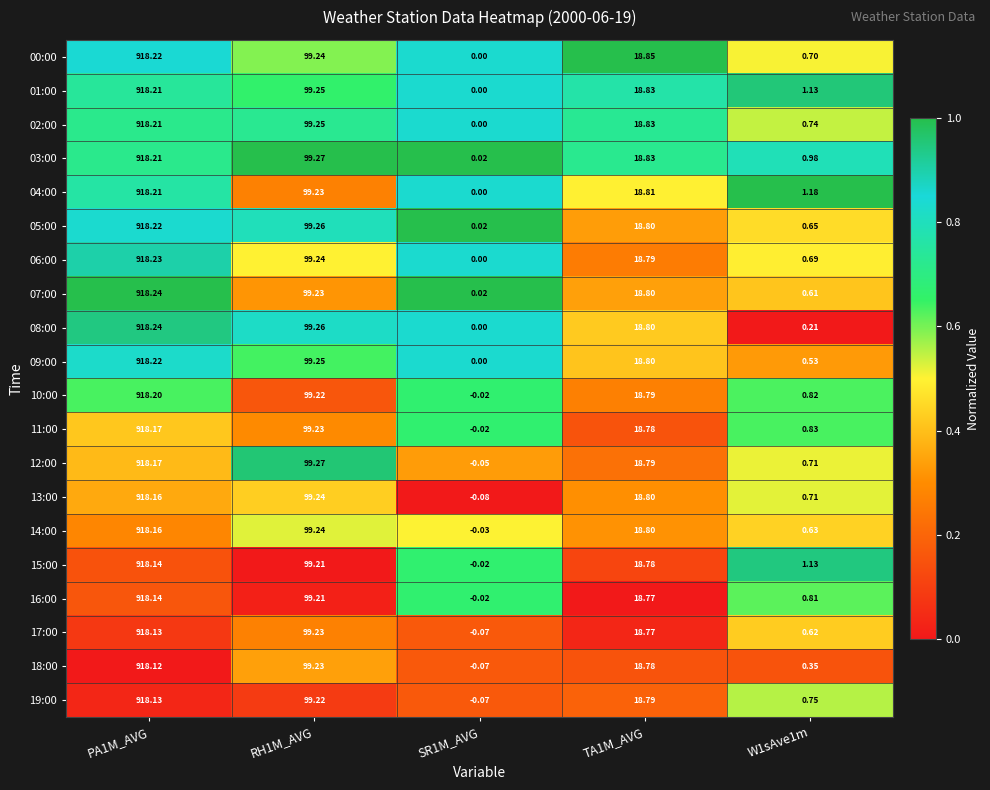

What is the total value across all series at W1sAve1m?

14.8